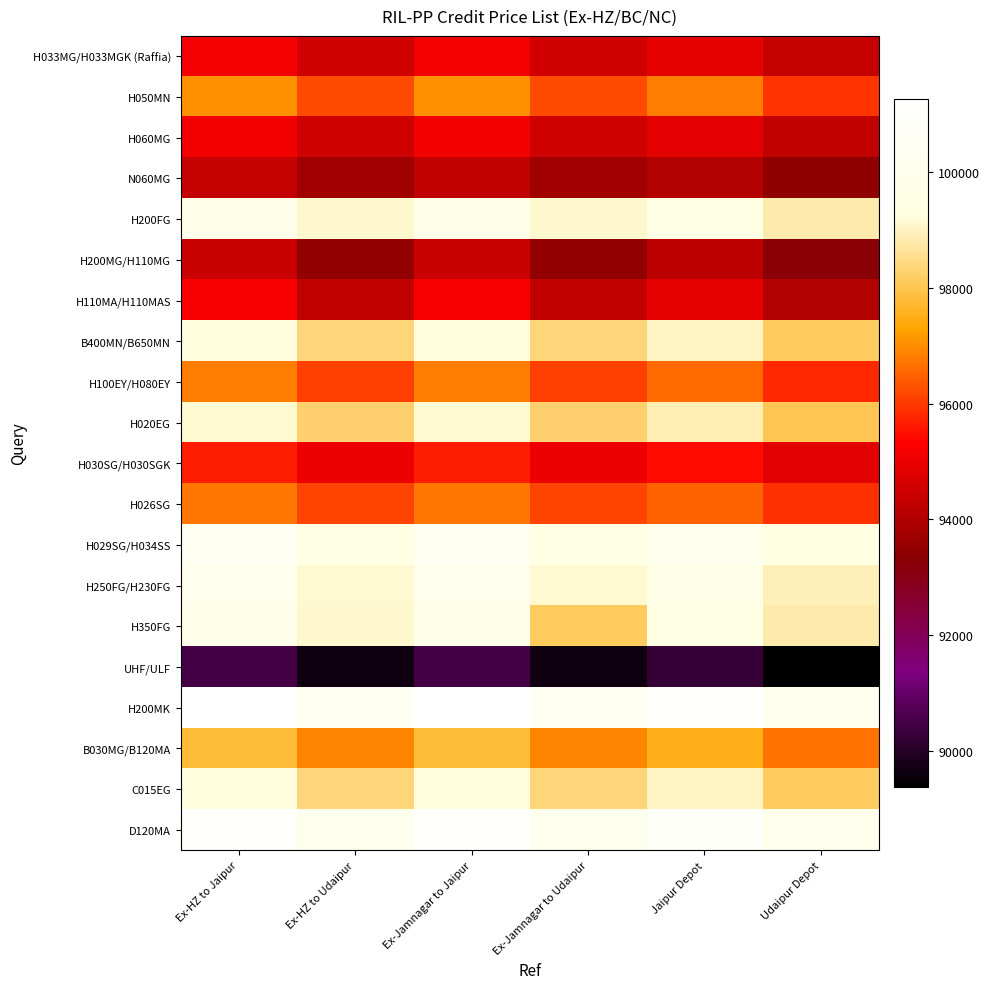

What is the minimum value shown in the chart?

89370